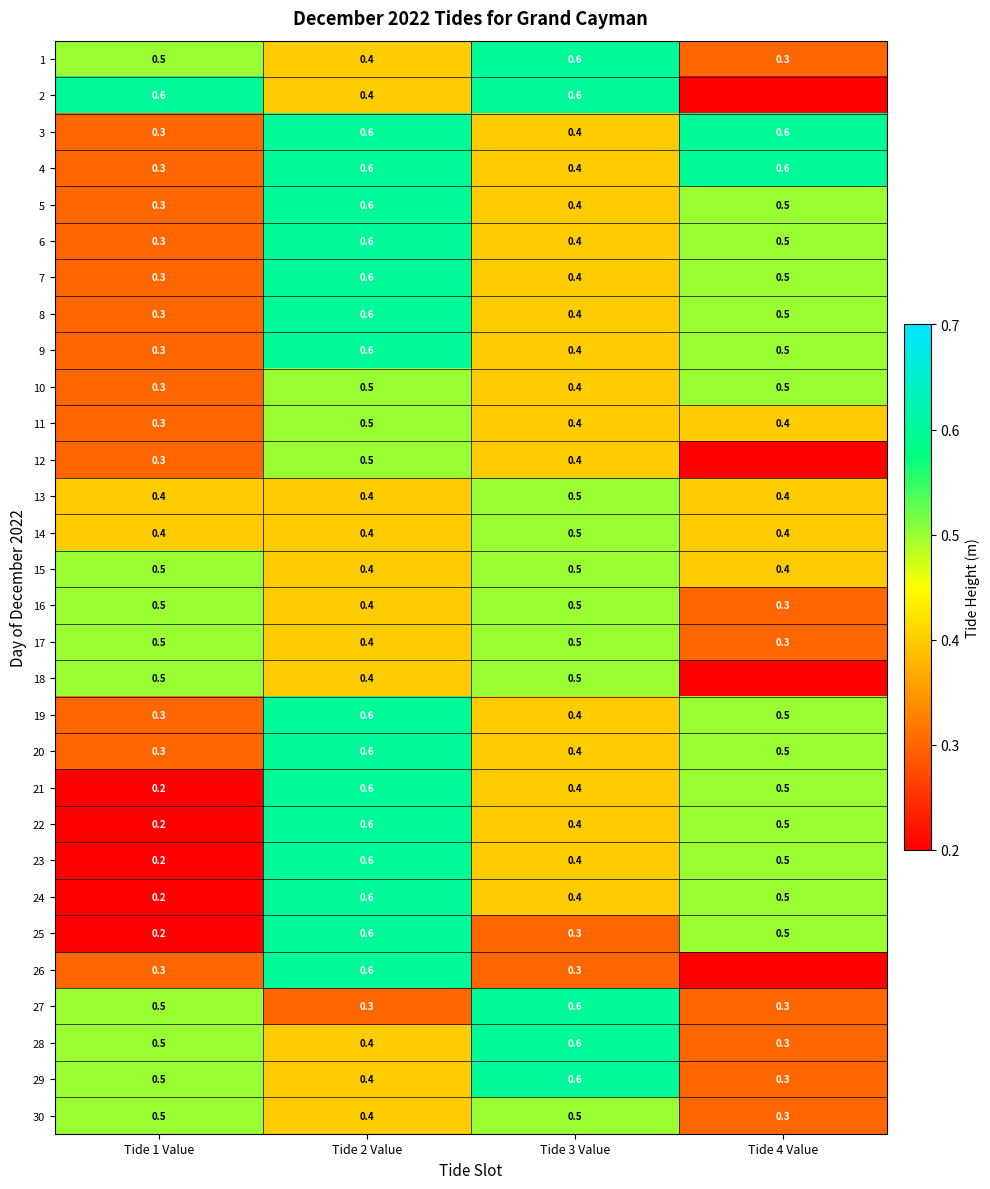

Is the value of 11 at Tide 3 Value greater than the value of 16 at Tide 4 Value?

Yes